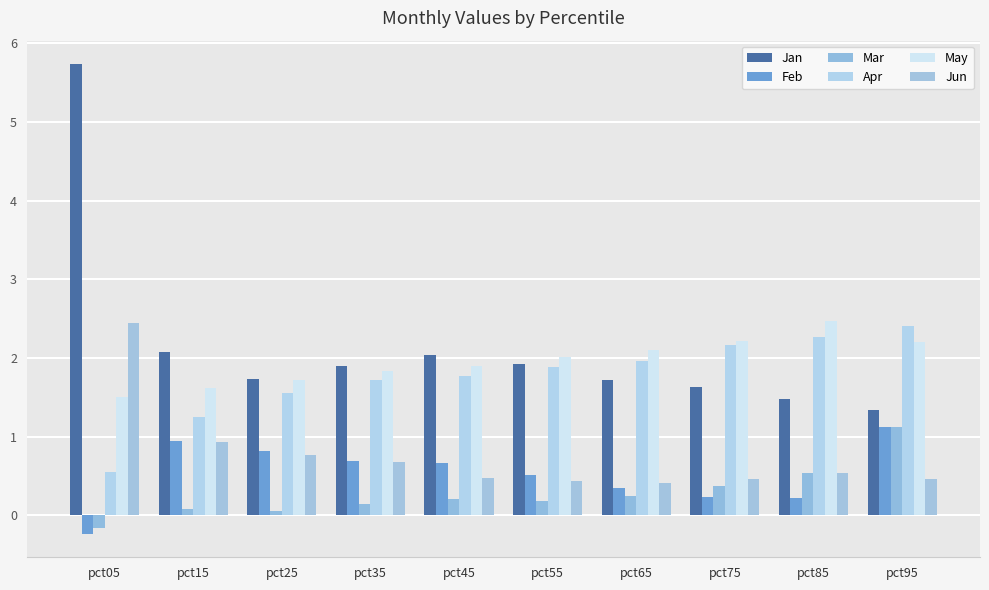

What is the average value of the Jun series?

0.8